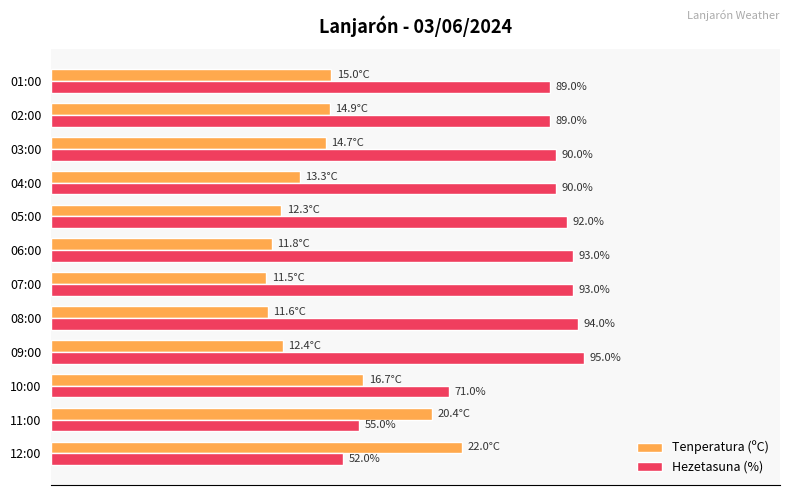

Which series has the largest range (max minus min)?

Hezetasuna (%)